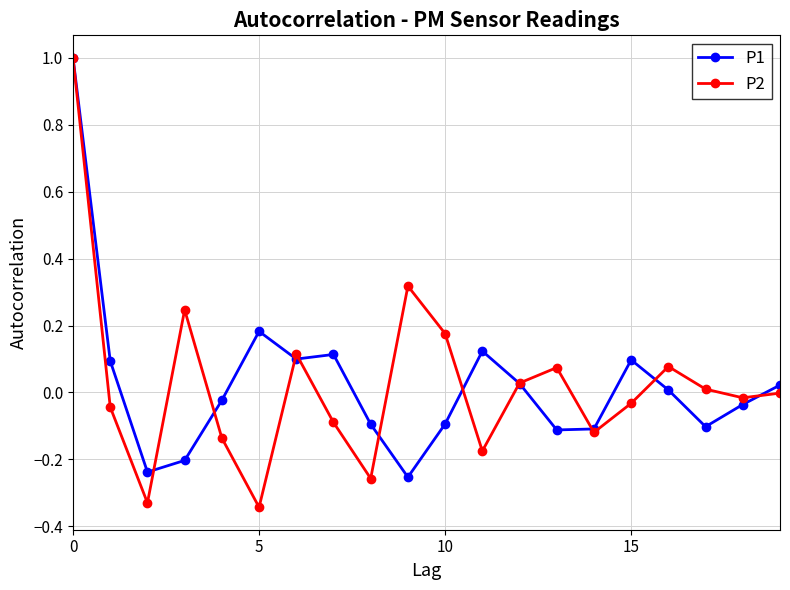

Which series has the widest spread of values?

P2